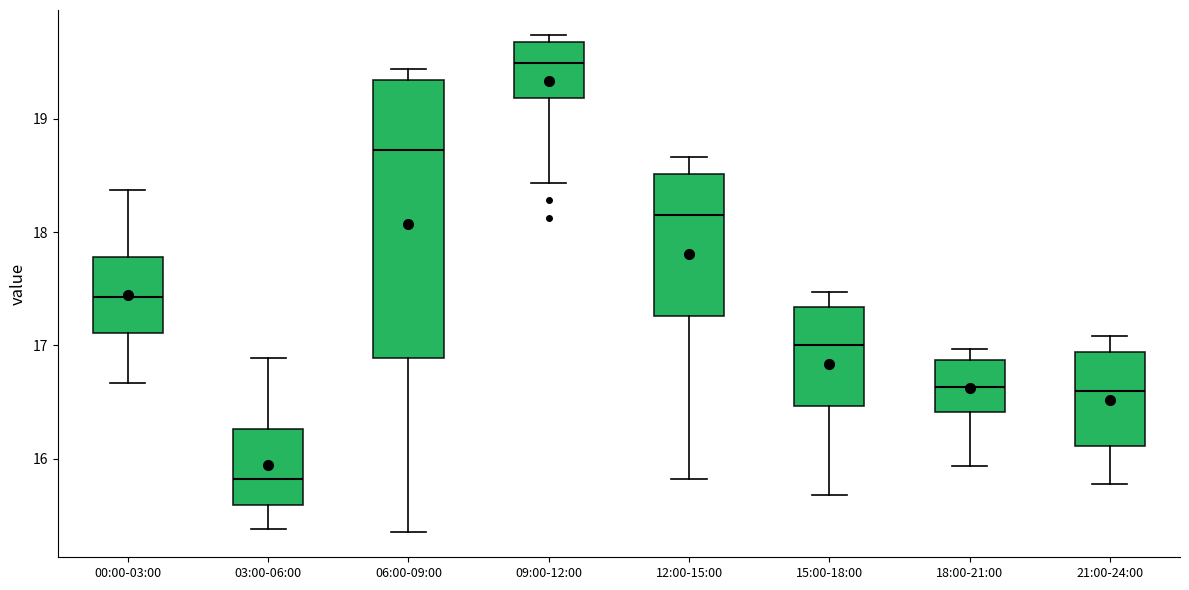

Where does the upper whisker of the box for 12:00-15:00 end on the y-axis? The values are not printed on the chart, so give them approximately, as read against the axis.

18.7